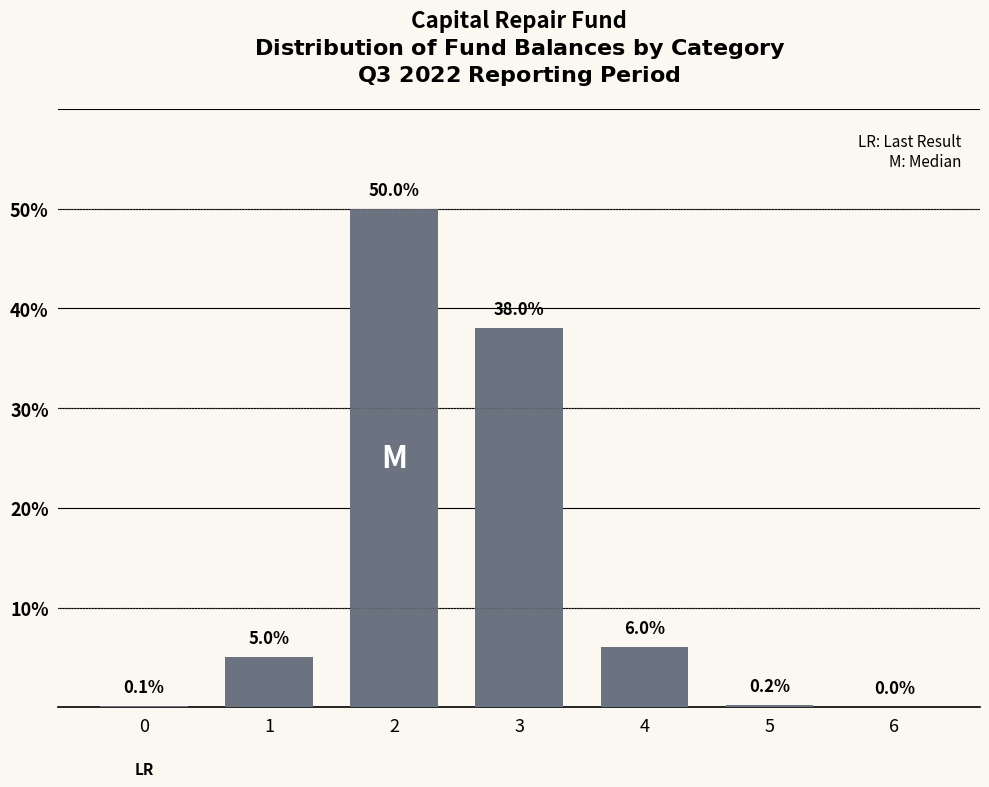

Reading left to right, transcribe all the data shown in this chart.

0=0.1	1=5.0	2=50.0	3=38.0	4=6.0	5=0.2	6=0.0